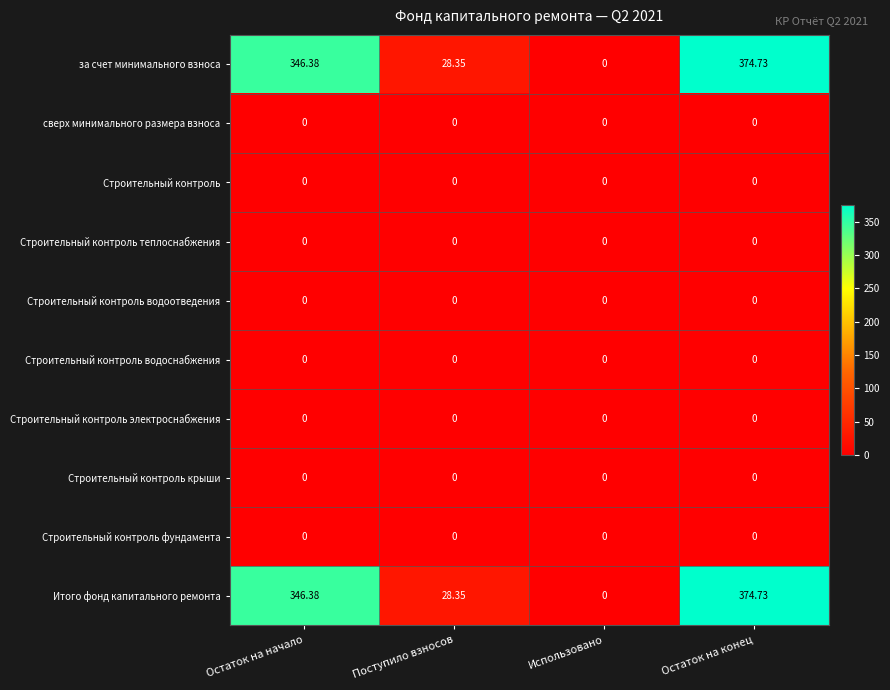

Which category has the highest value across all series?

Остаток на конец